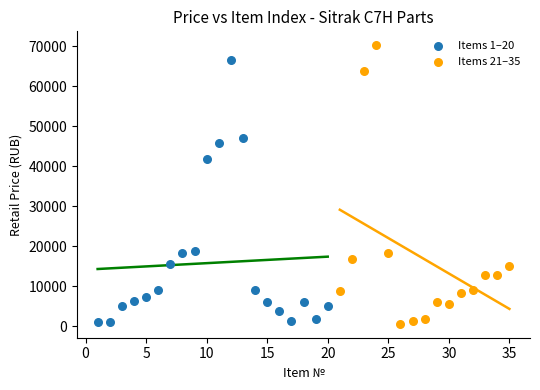

Which series reaches the maximum Y coordinate?

Items 21–35